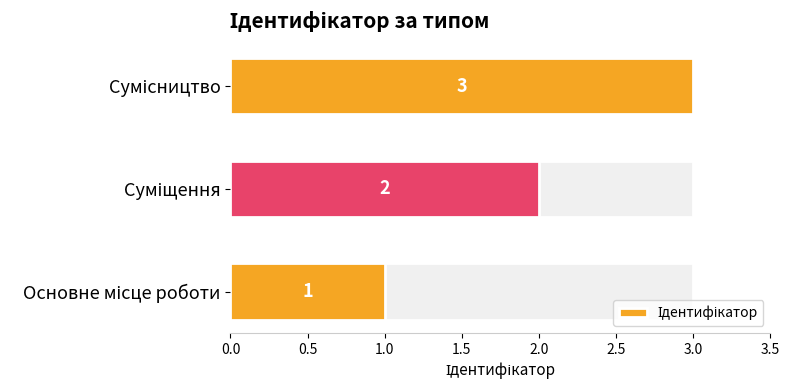

What is the difference between the maximum and minimum values?

2